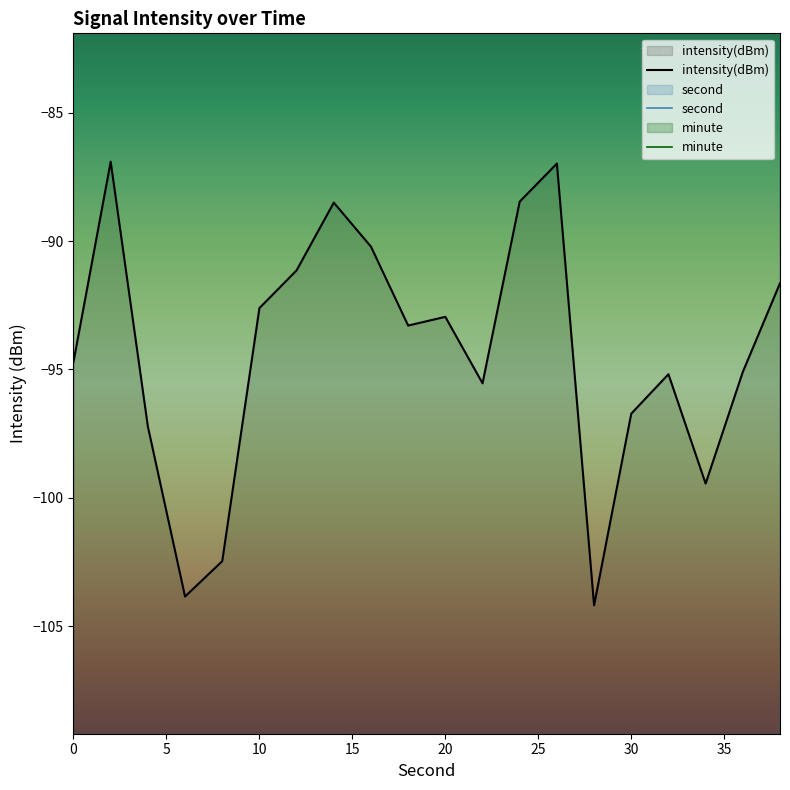

What is the spread (max minus min) of values at 26?

113.0